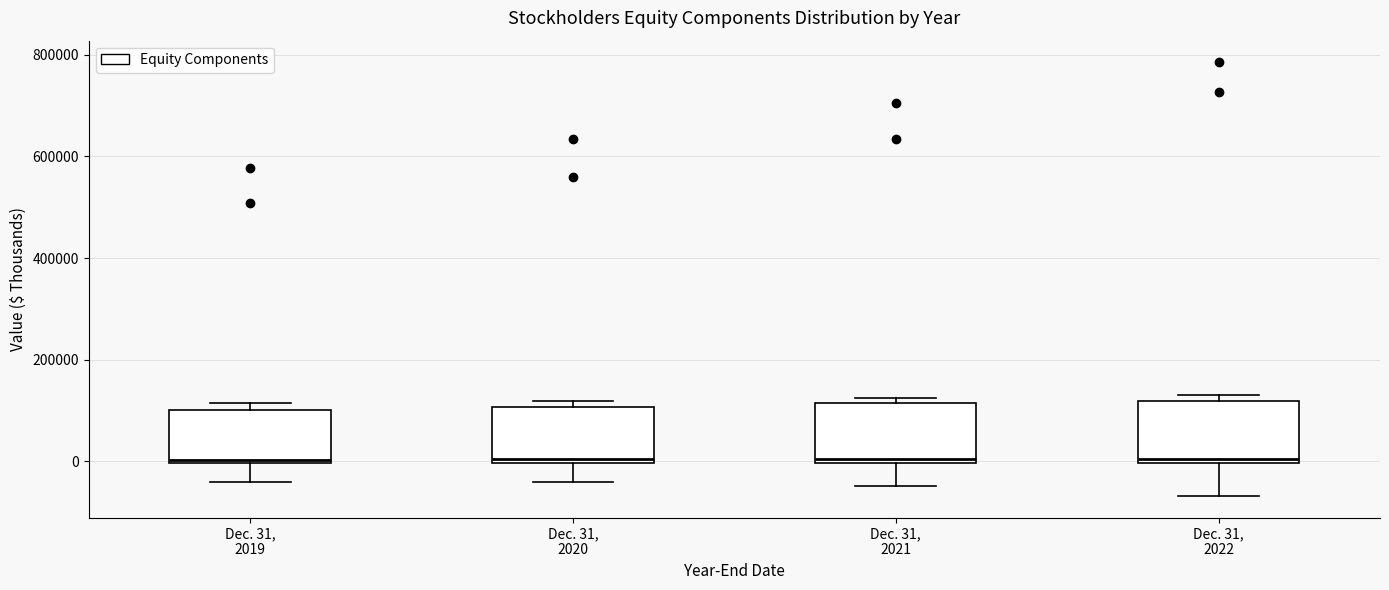

Reading left to right, transcribe this box plot: for each box, give where its median line is, the range the box spans, and where its two whiskers end, as read against the y-axis. The values are not printed on the chart, so give them approximately, as read against the axis.

Dec. 31, 2019: median 0, box 0 to 100000, whiskers -40000 to 120000
Dec. 31, 2020: median 0 (just above the box's lower edge), box 0 to 100000, whiskers -40000 to 120000
Dec. 31, 2021: median 0 (just above the box's lower edge), box 0 to 120000, whiskers -40000 to 120000 (just above the box's upper edge)
Dec. 31, 2022: median 0 (just above the box's lower edge), box 0 to 120000, whiskers -60000 to 120000 (just above the box's upper edge)